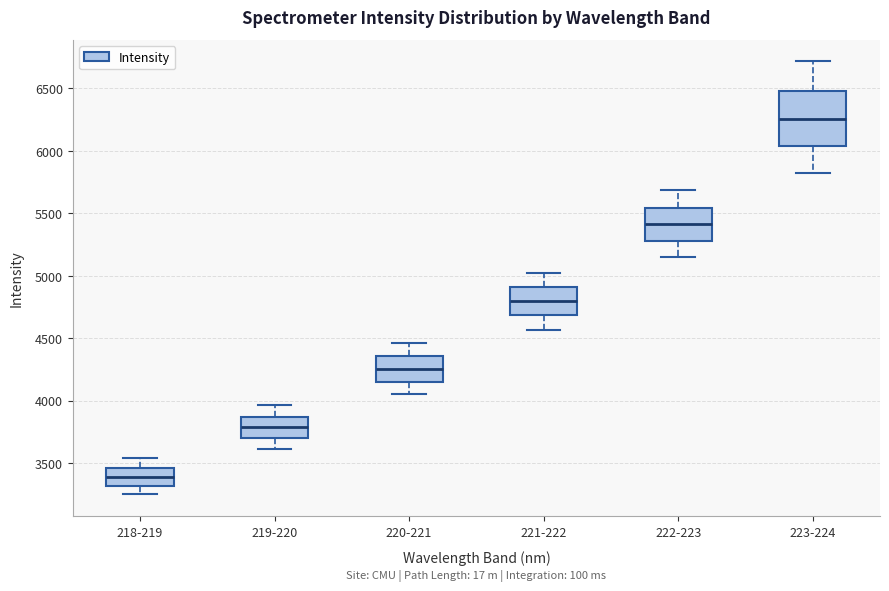

Reading left to right, read every box against the y-axis: the position of its median line, the range the box covers, and the ends of its whiskers. The values are not printed on the chart, so give them approximately, as read against the axis.

218-219: median 3400, box 3300 to 3450, whiskers 3250 to 3550
219-220: median 3800, box 3700 to 3850, whiskers 3600 to 3950
220-221: median 4250, box 4150 to 4350, whiskers 4050 to 4450
221-222: median 4800, box 4700 to 4900, whiskers 4550 to 5000
222-223: median 5400, box 5300 to 5550, whiskers 5150 to 5700
223-224: median 6250, box 6050 to 6500, whiskers 5800 to 6700